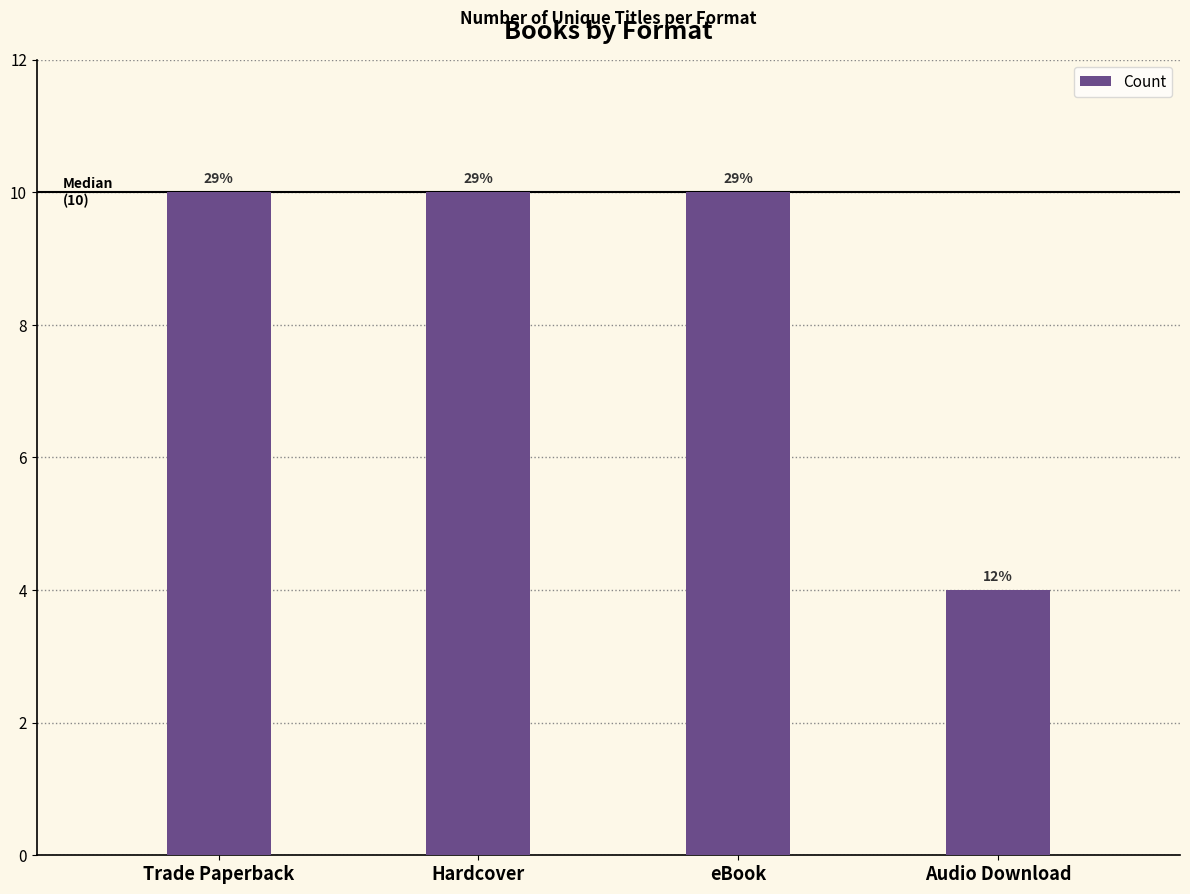

Rank the categories by value from lowest to highest.

Audio Download, Trade Paperback, Hardcover, eBook